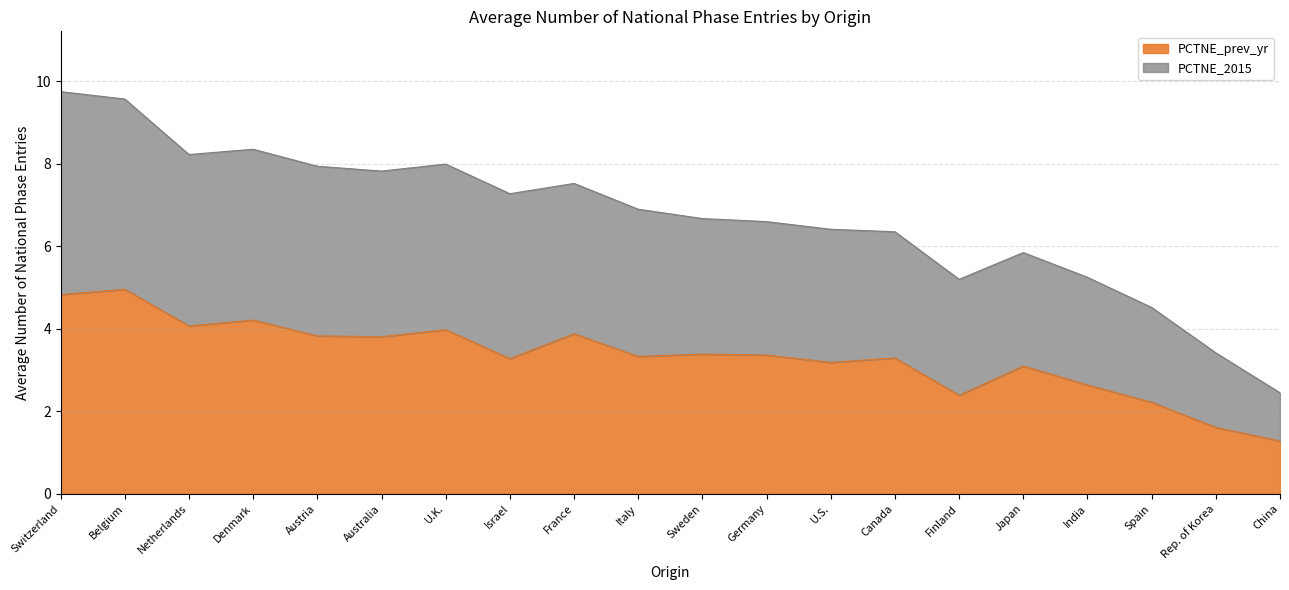

True or false: PCTNE_prev_yr has a value of 3.3 at Canada.

True